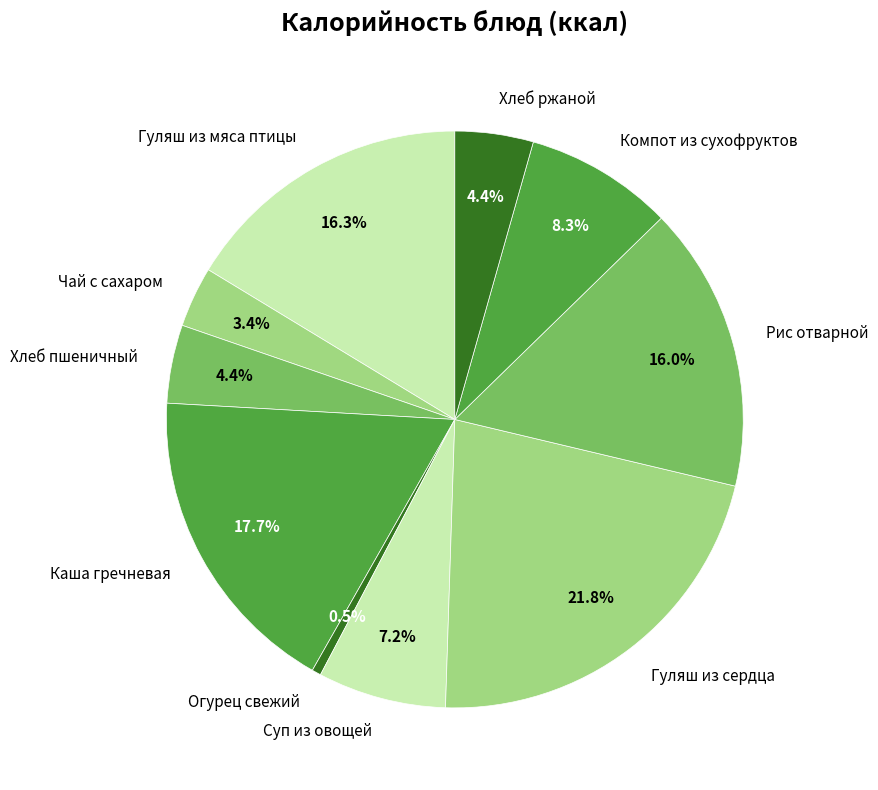

Between Суп из овощей and Компот из сухофруктов, which is larger?

Компот из сухофруктов